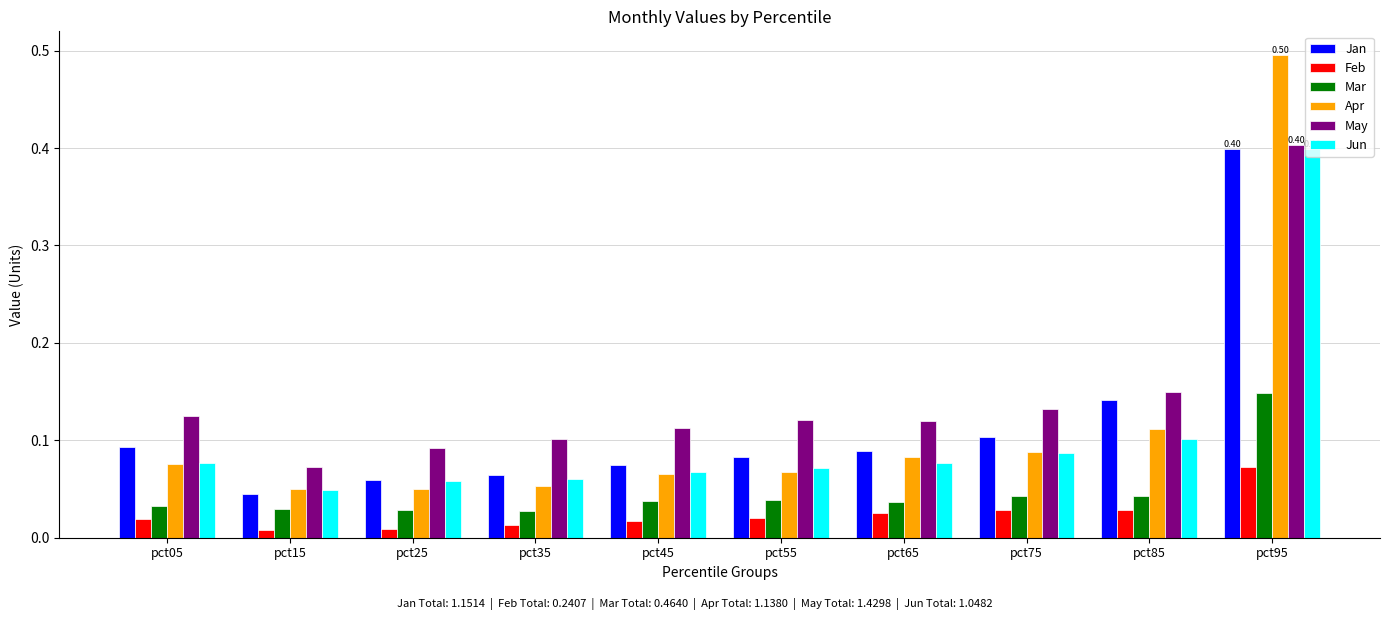

Which series has the largest total across all categories?

May